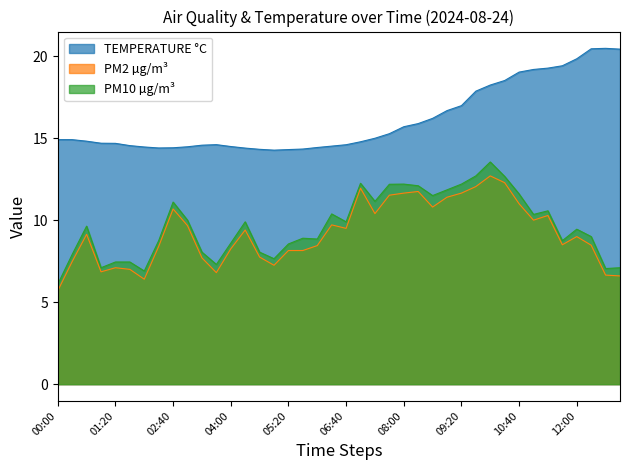

True or false: PM10 µg/m³ has more than 0 interior local peaks.

True